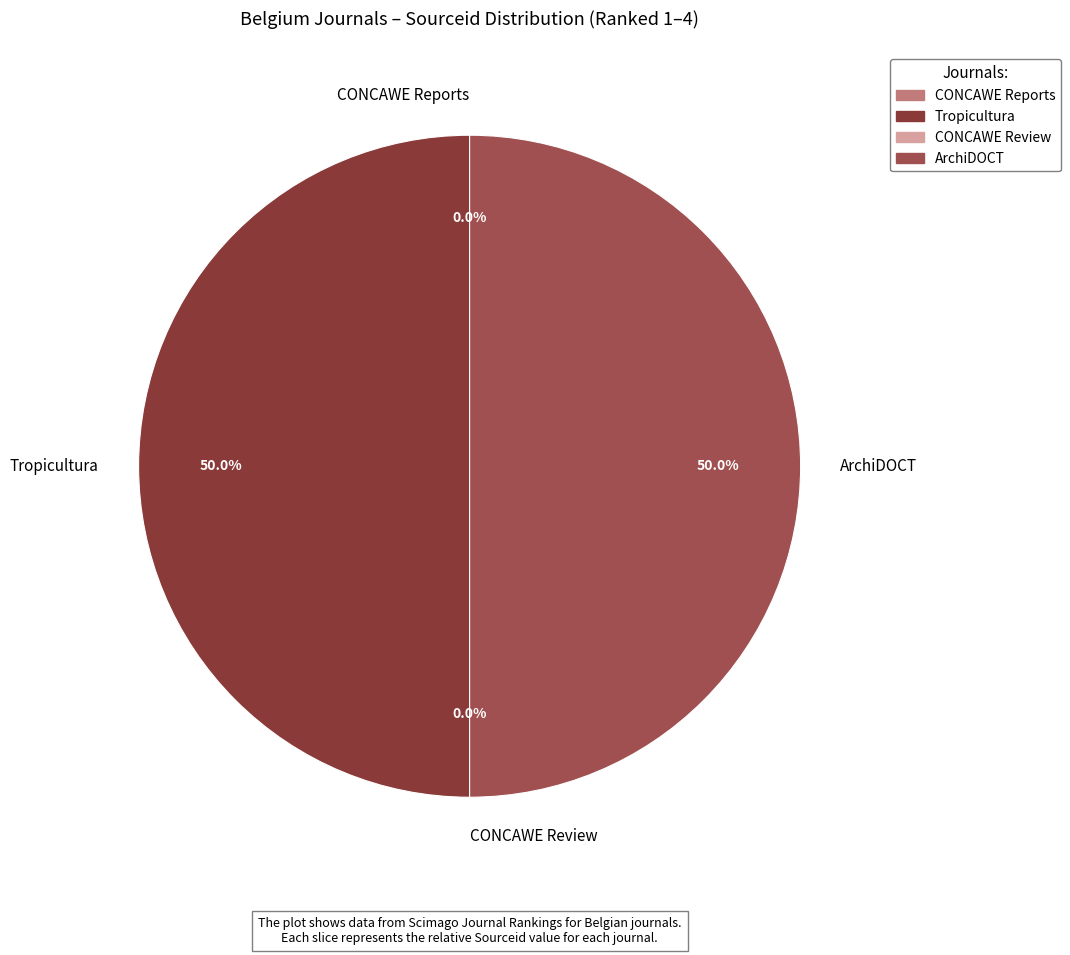

What portion of the pie excludes Tropicultura?

50.0%